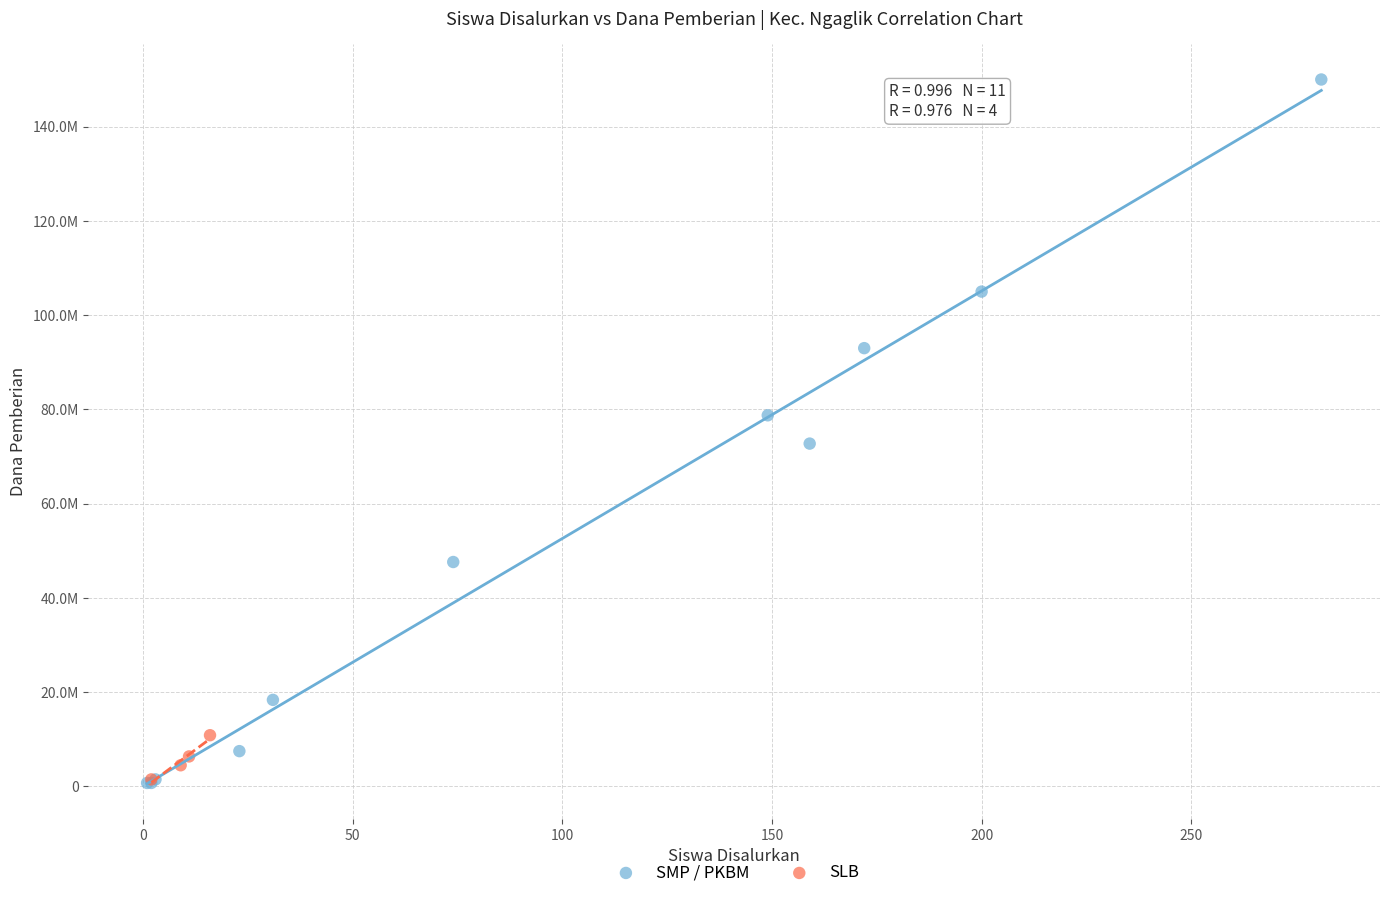

What are all the series names shown in the legend?

SMP / PKBM, SLB